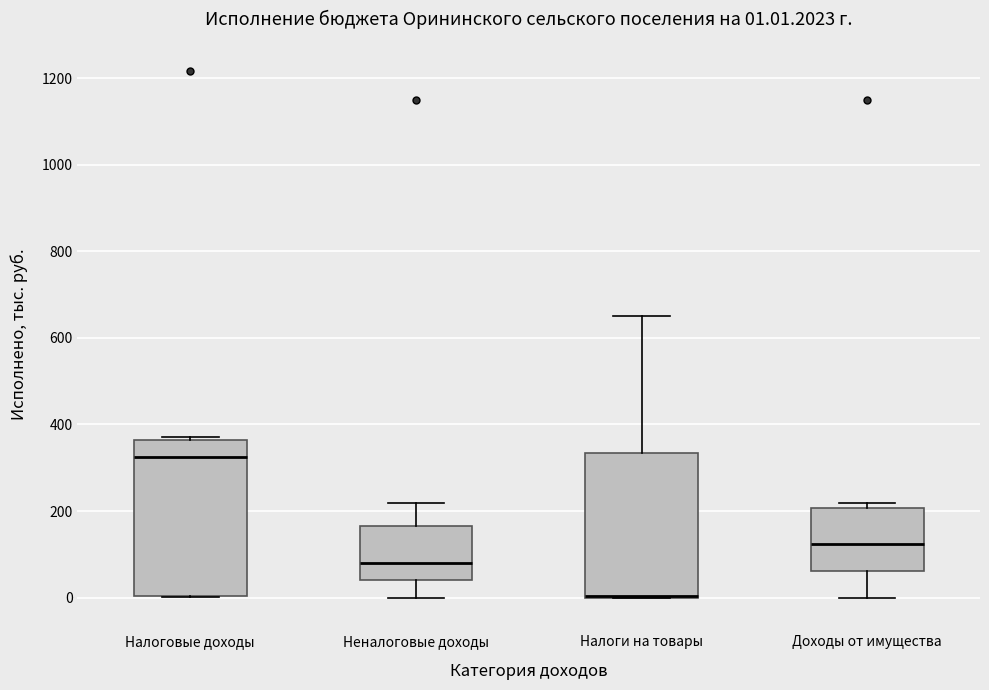

Comparing the boxes themselves (not the whiskers), which one is the tallest?

Налоговые доходы